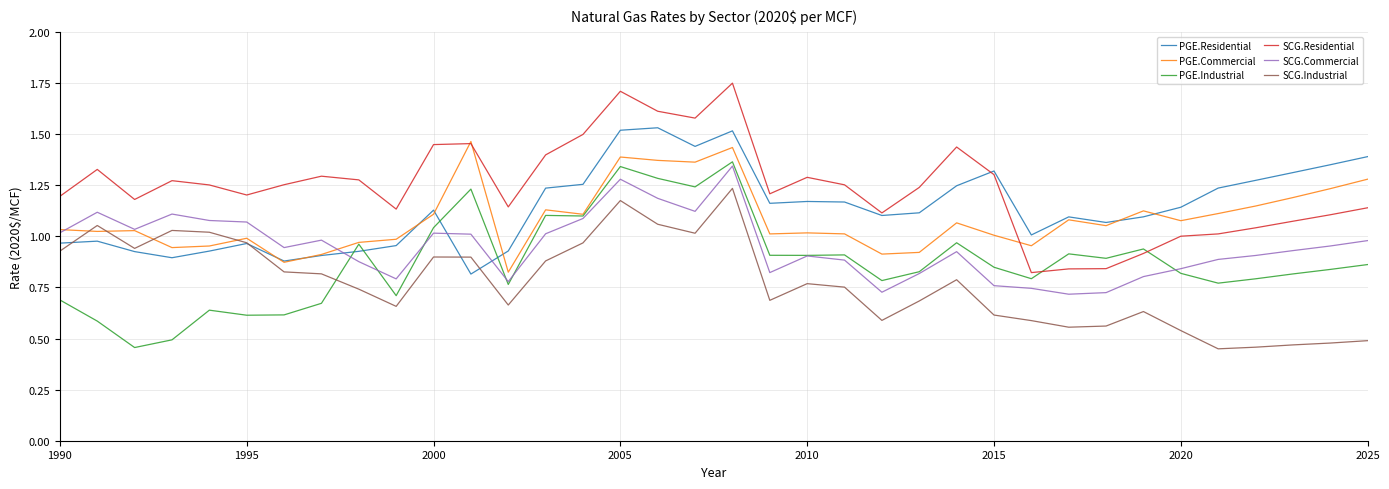

True or false: PGE.Residential and PGE.Industrial cross at least once.

True